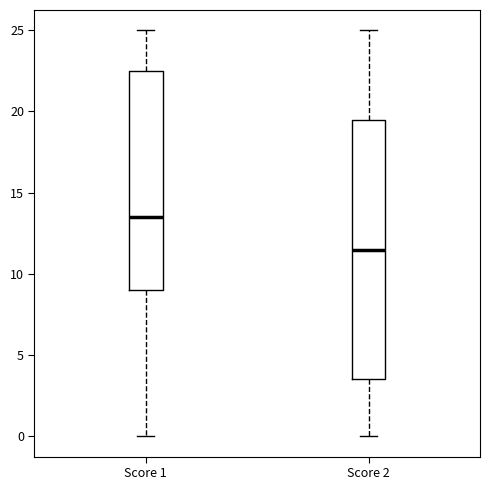

Reading left to right, read every box against the y-axis: the position of its median line, the range the box covers, and the ends of its whiskers. The values are not printed on the chart, so give them approximately, as read against the axis.

Score 1: median 13.5, box 9.0 to 22.5, whiskers 0.0 to 25.0
Score 2: median 11.5, box 3.5 to 19.5, whiskers 0.0 to 25.0